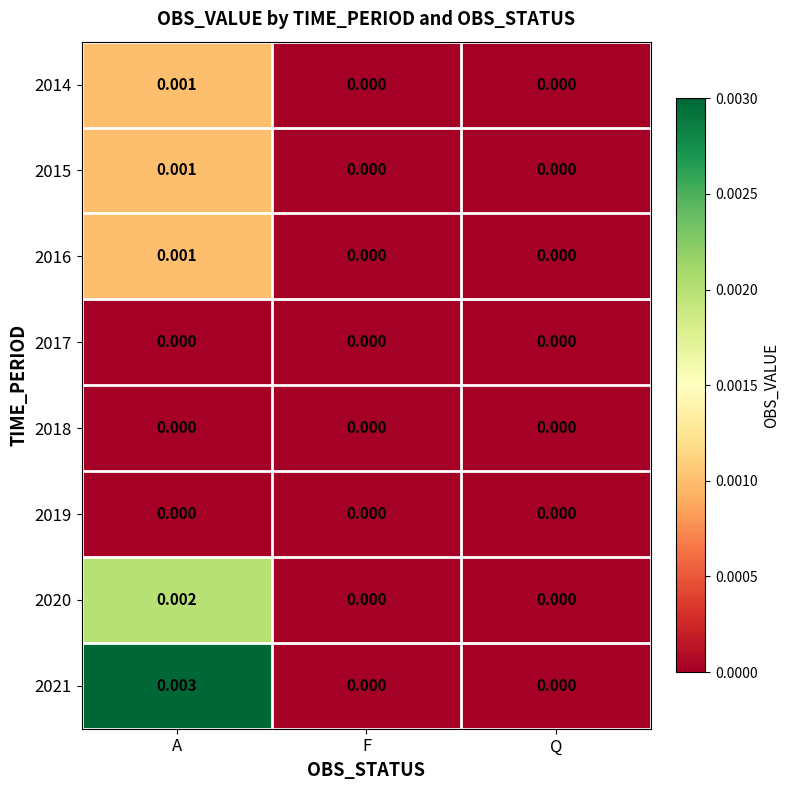

Which label corresponds to the largest value in the chart?

A